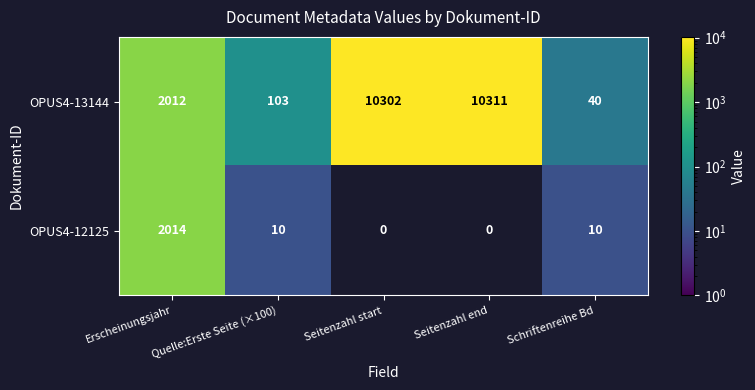

Is it true that OPUS4-12125 equals 10 at Schriftenreihe Bd?

True